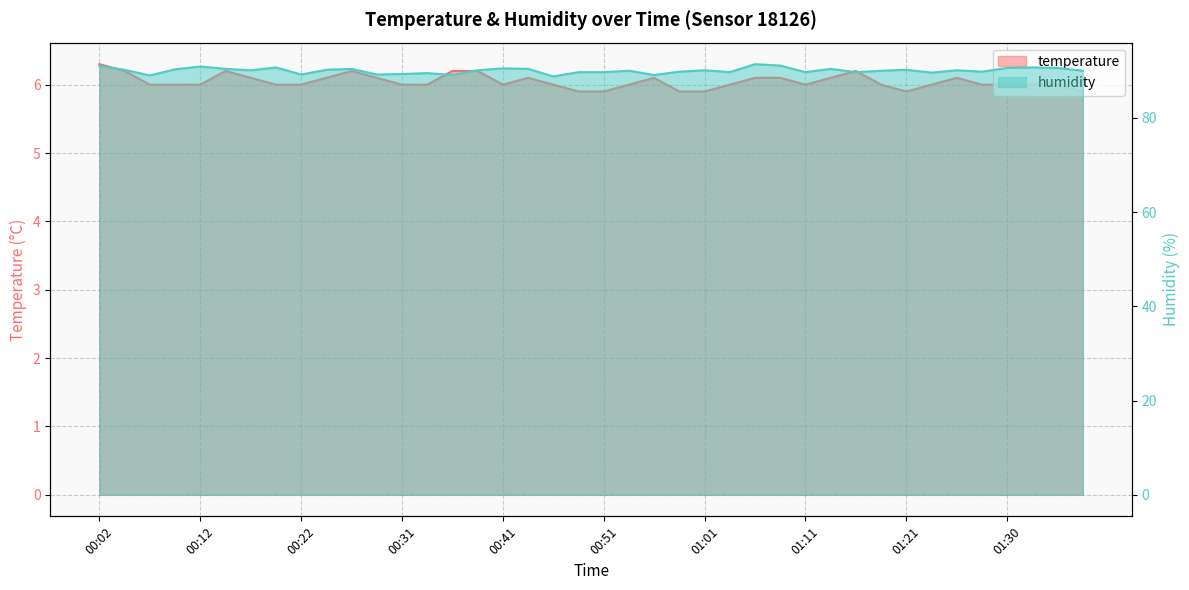

Count the temperature values in the range 6 to 7.

34